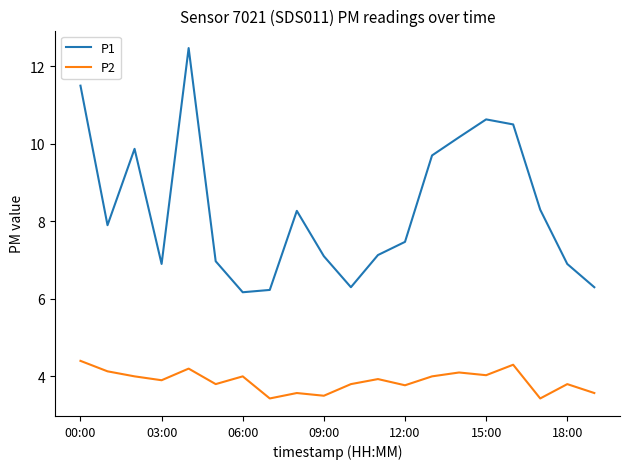

True or false: P1 has more than 1 points higher than both neighbors.

True